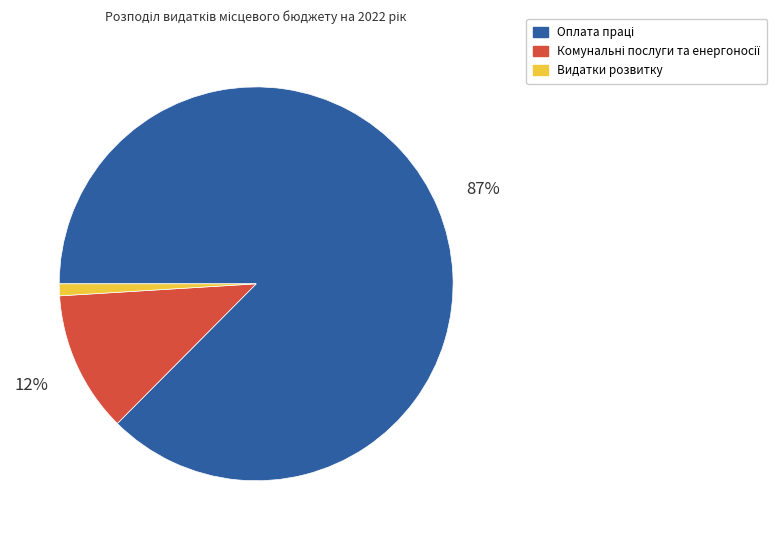

Does any single category account for the majority?

Yes